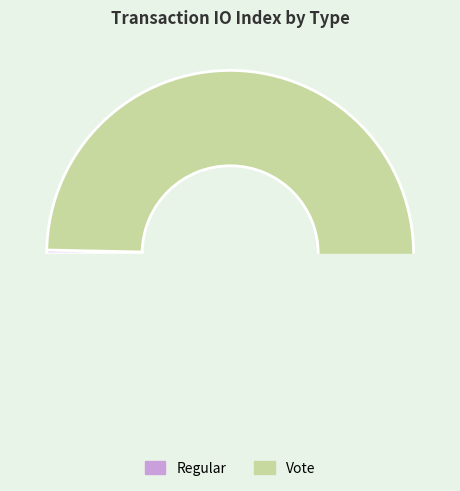

Rank the categories by value from highest to lowest.

Vote, Regular